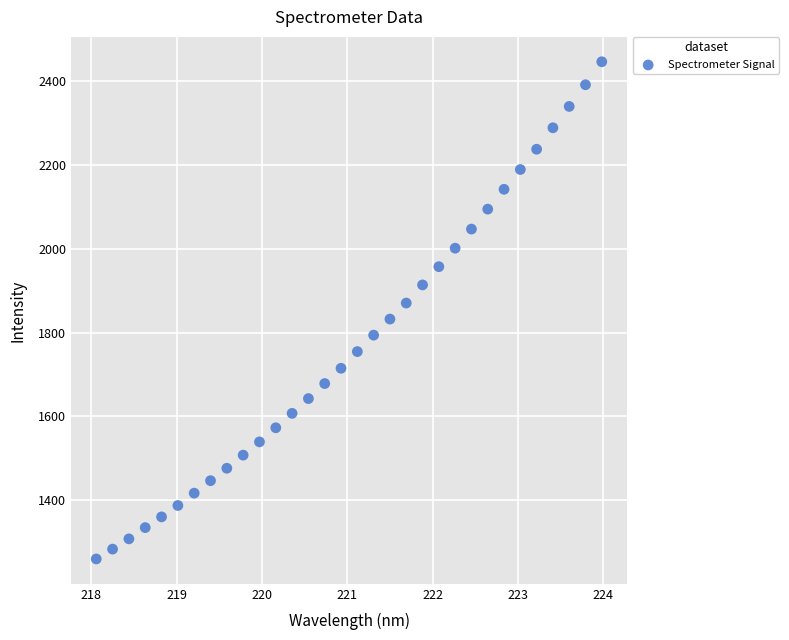

What is the range of Y values (max minus min)?

1184.1